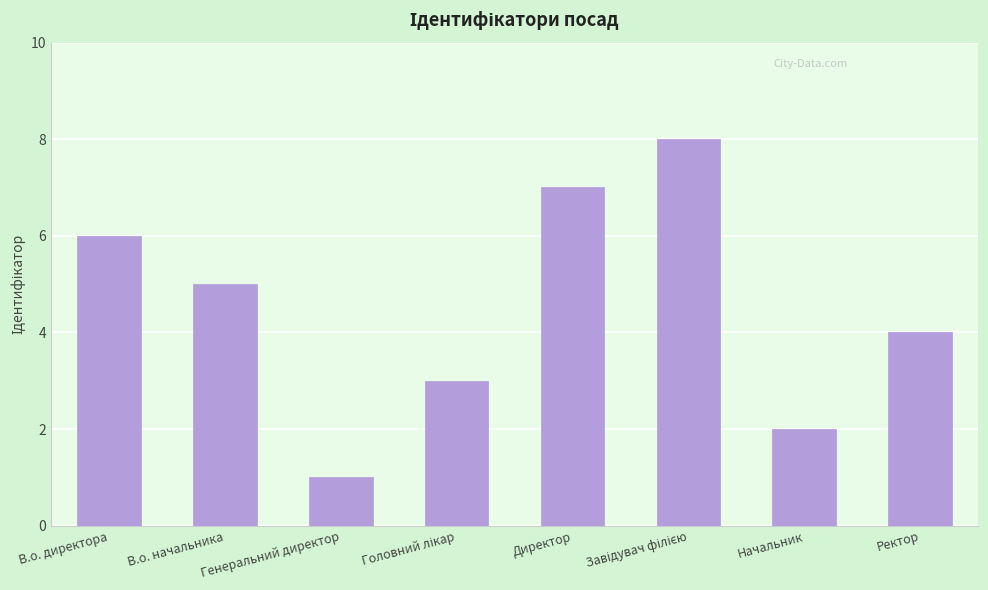

What position from the left is В.о. начальника?

2